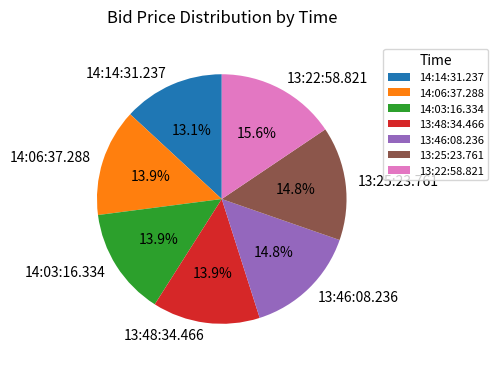

What percentage do 14:14:31.237 and 14:03:16.334 together represent?

27.0%